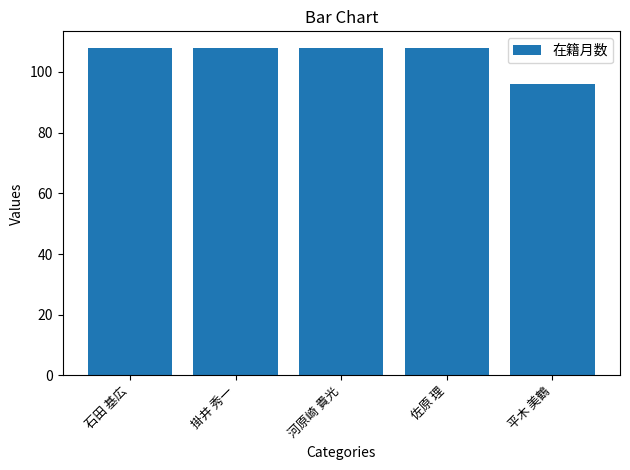

The chart shows a value of 142 at 佐原 理. True or false?

False